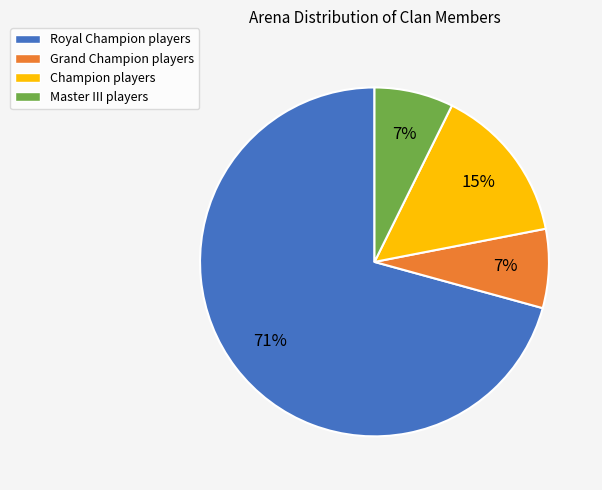

Combined, do Master III and Champion account for over 50%?

No